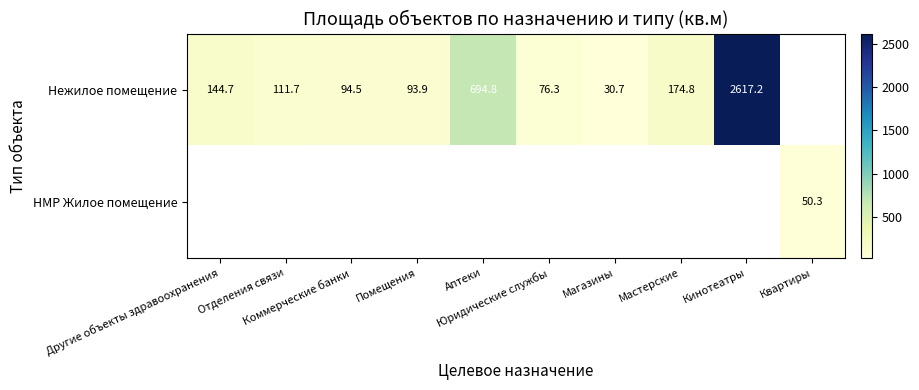

How many categories are shown in the chart?

10